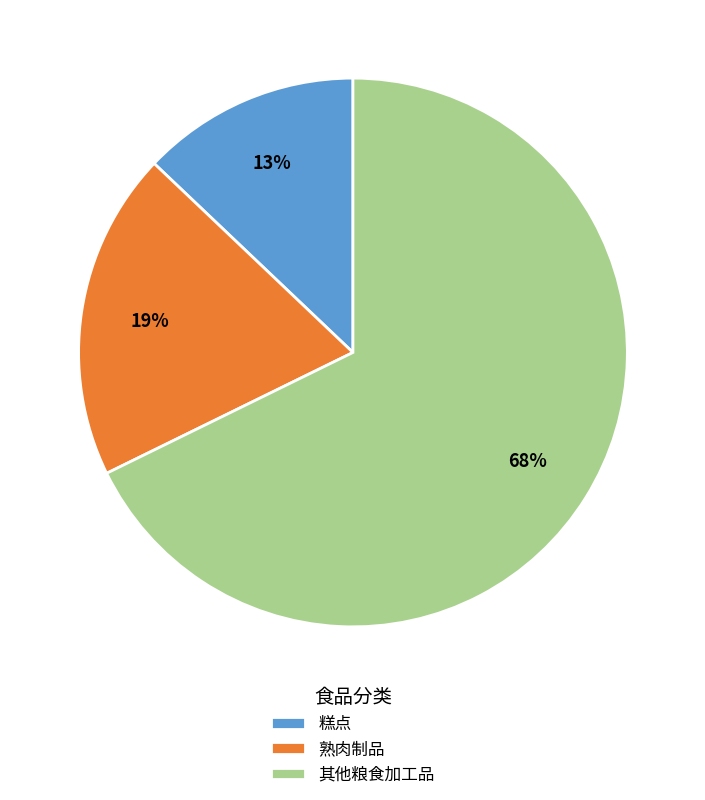

How many segments does this pie chart have?

3